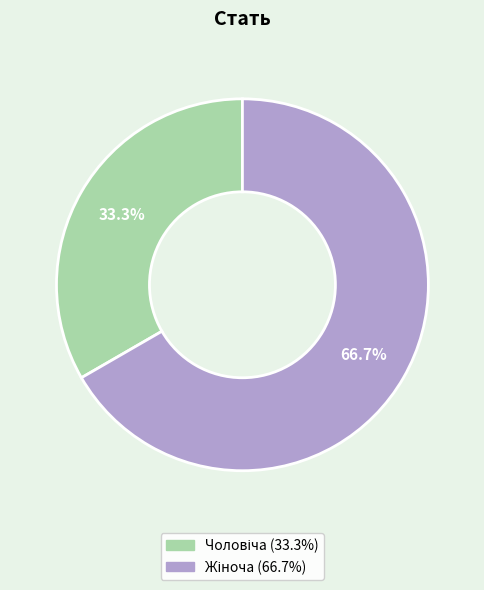

Is there a majority slice in this chart?

Yes